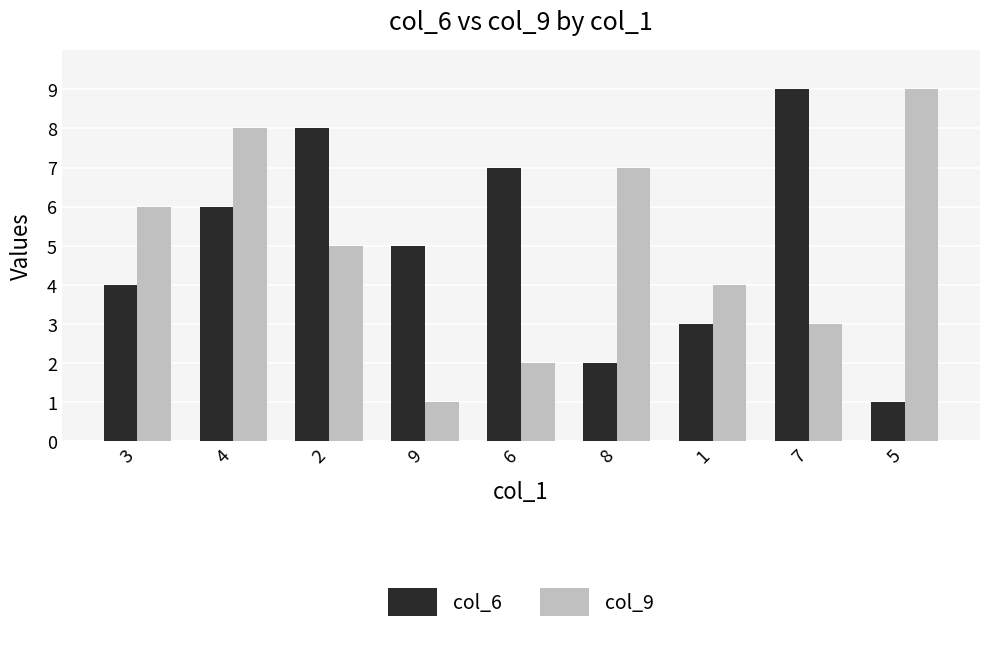

Between 6 and 1, which series saw the biggest shift?

col_6